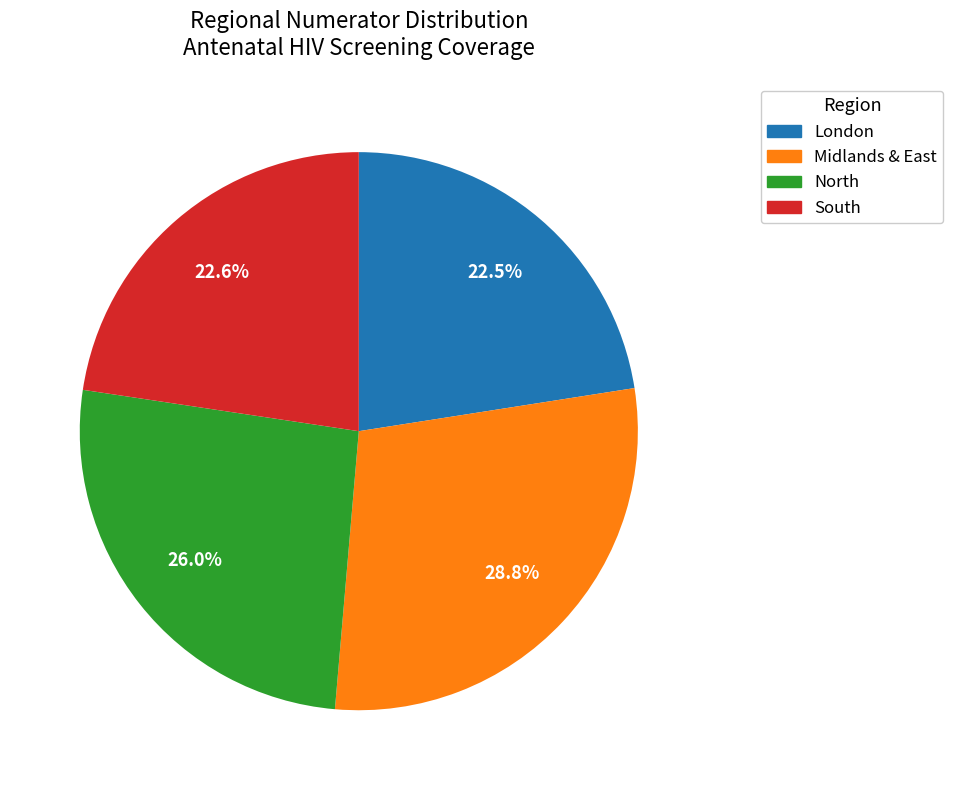

To the nearest percent, what is the difference between the Midlands & East and North slice percentages?

3%